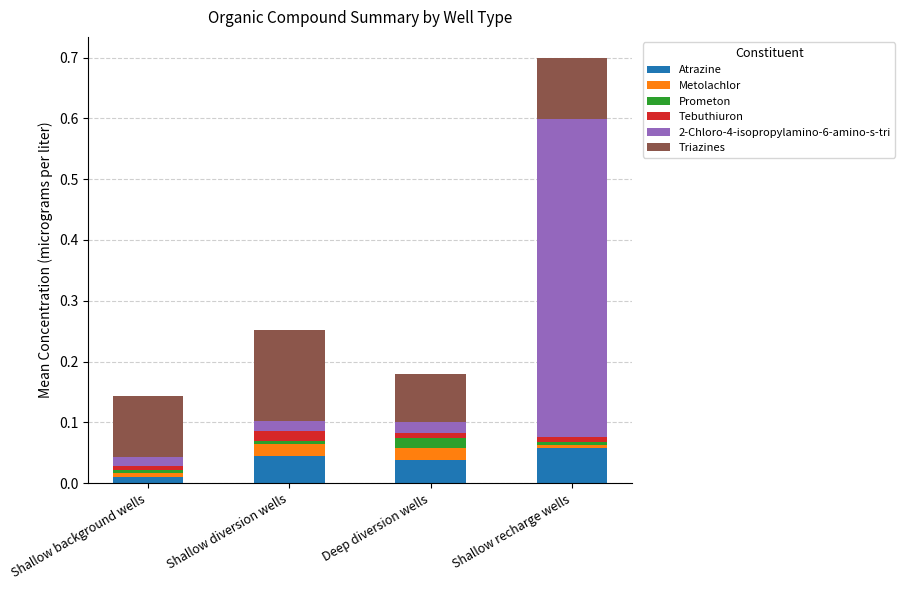

Are the bars horizontal?

No